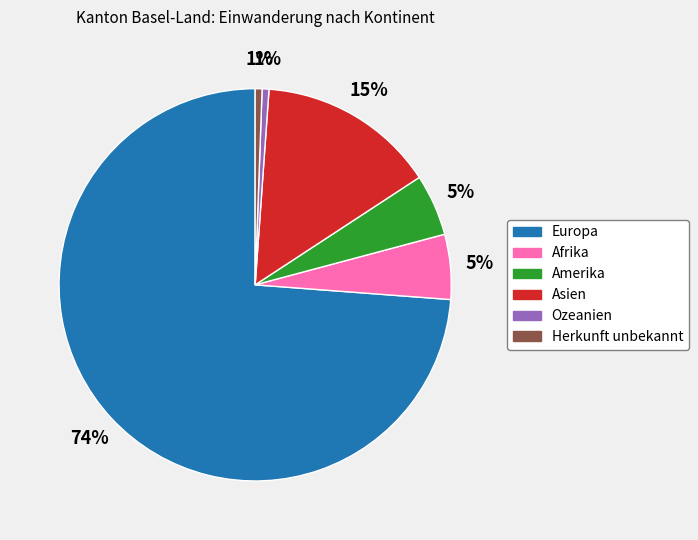

The Europa slice represents 74% of the pie. True or false?

True